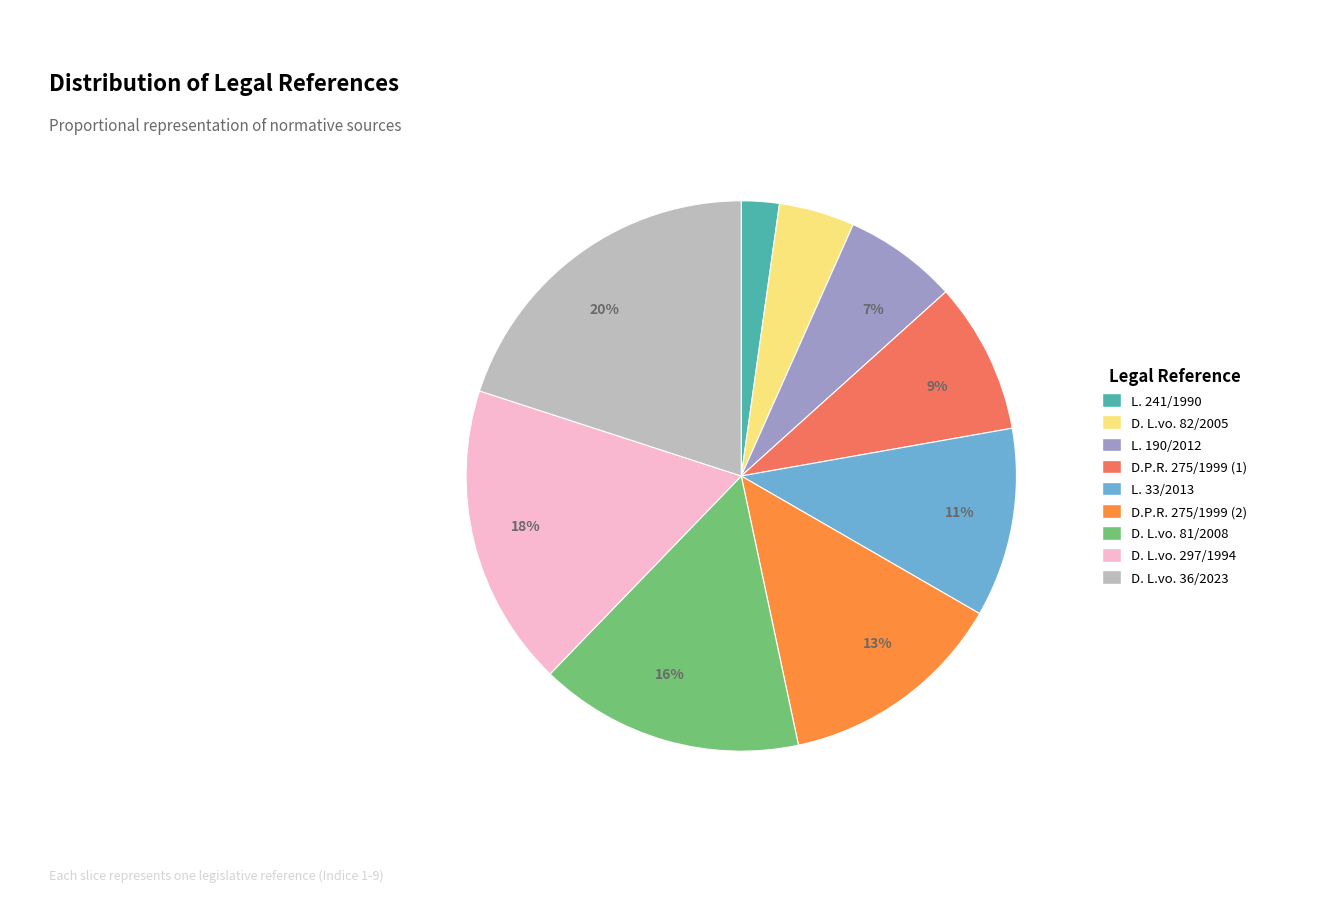

Does any single category account for the majority?

No